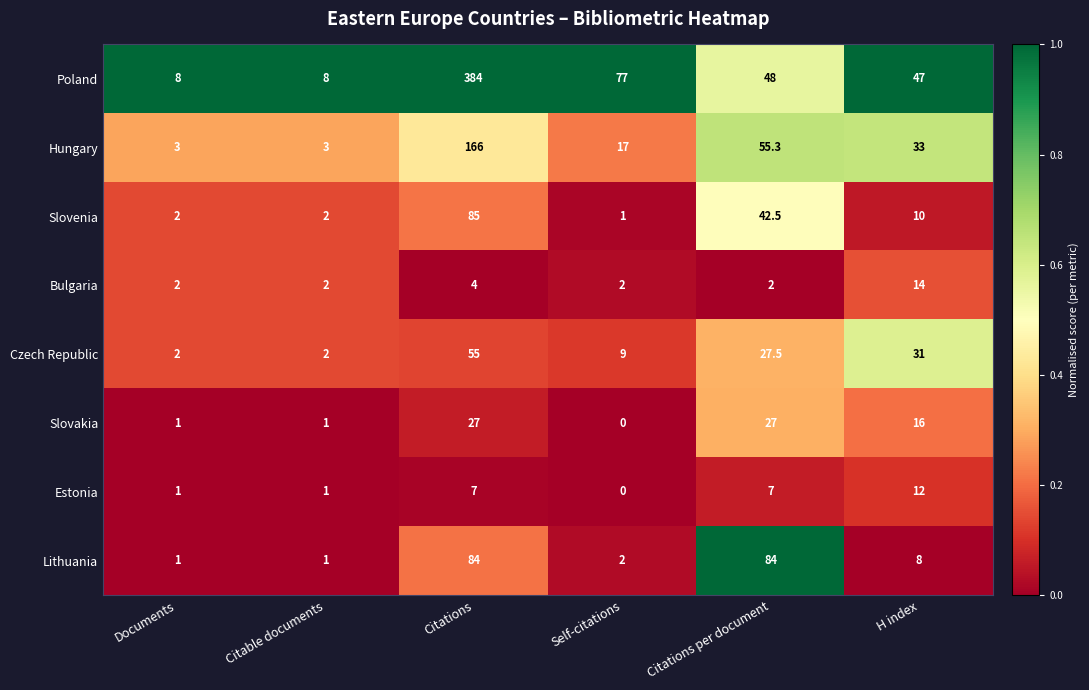

Count the number of categories in the chart.

6